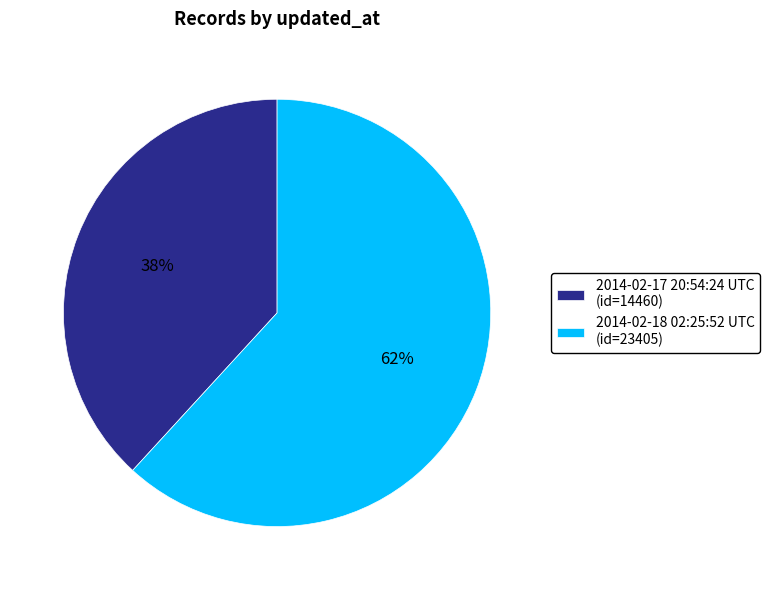

Count the number of slices in the pie.

2